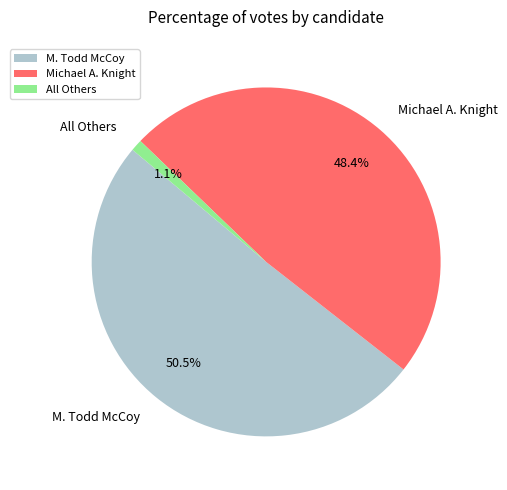

Count the number of slices in the pie.

3